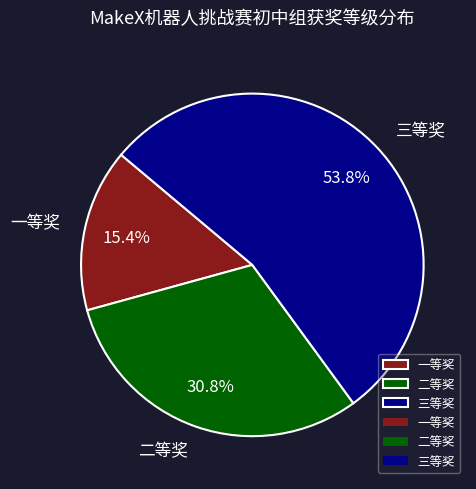

Which category accounts for the majority?

三等奖